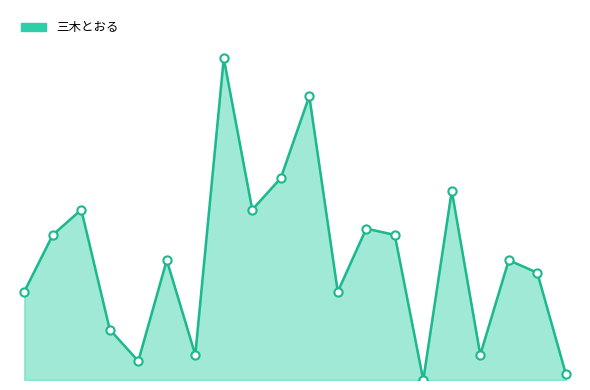

Approximately how many times larger is the value at 4 compared to 1?

0.1